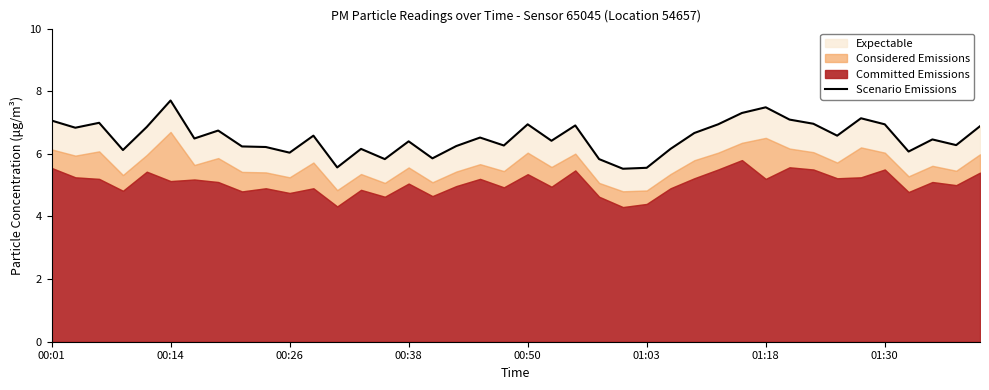

What is the change in value from 11 to 29?

+0.7